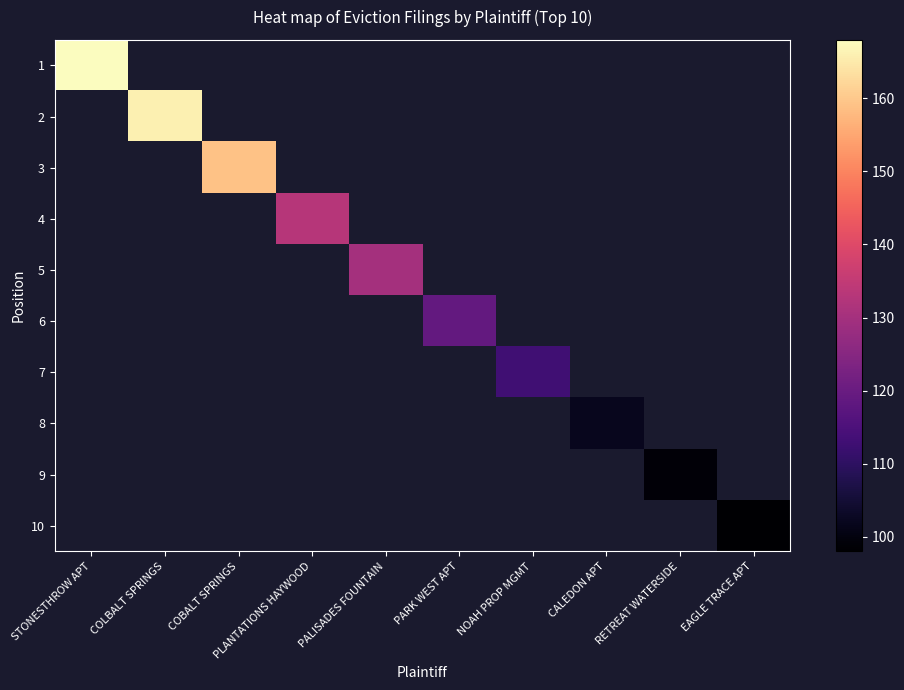

List the series in order of their peak value, highest first.

1, 2, 3, 4, 5, 6, 7, 8, 9, 10